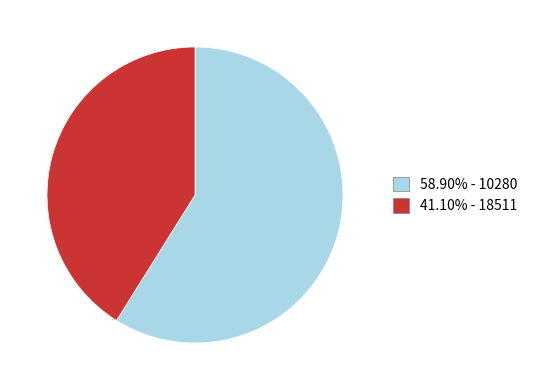

How many slices are in this pie chart?

2